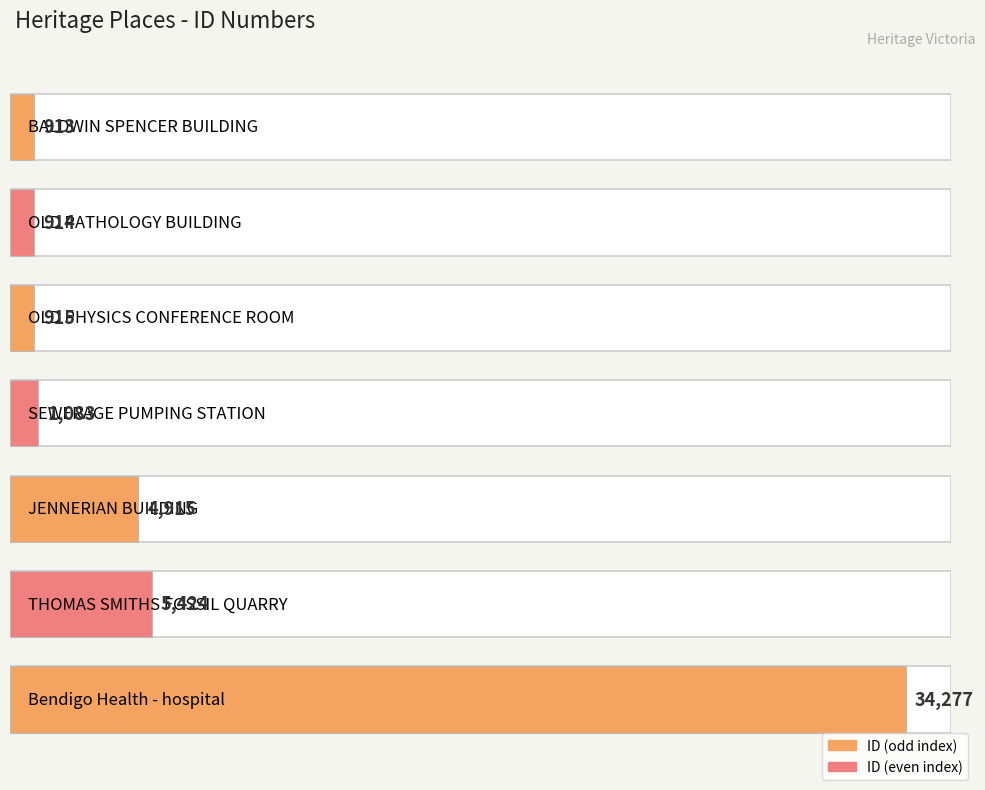

Reading right to left, list all the values displayed in this chart.

34277	5424	4915	1083	915	914	913